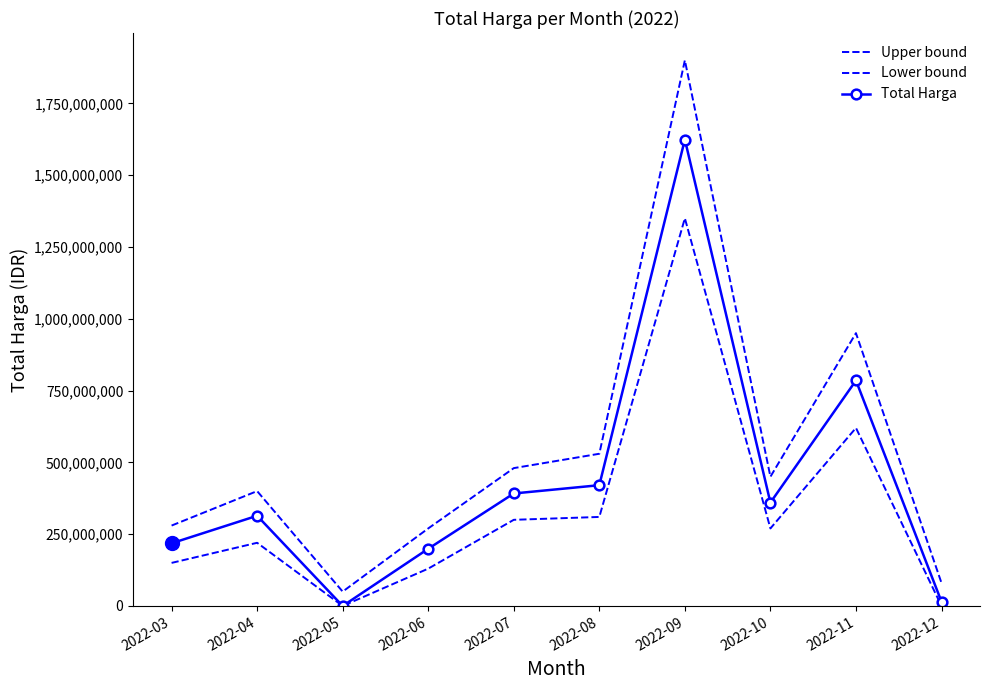

What is the value of the Lower bound point at the 9th from the left?

620000000